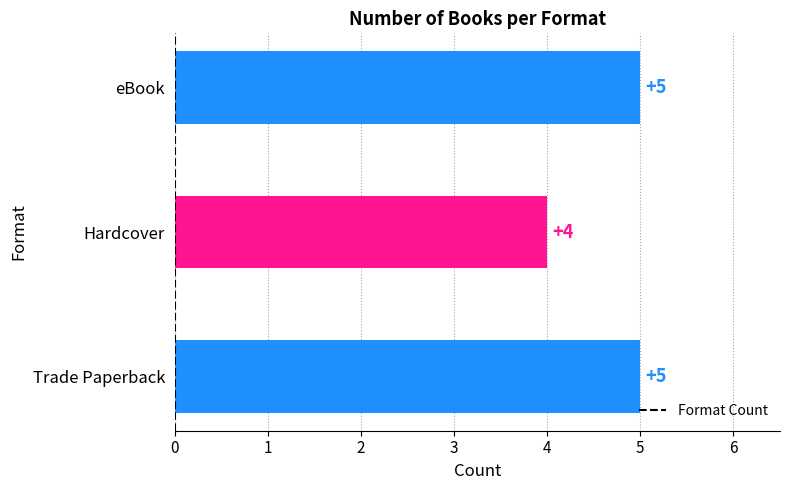

What is the change in value from Hardcover to eBook?

+1